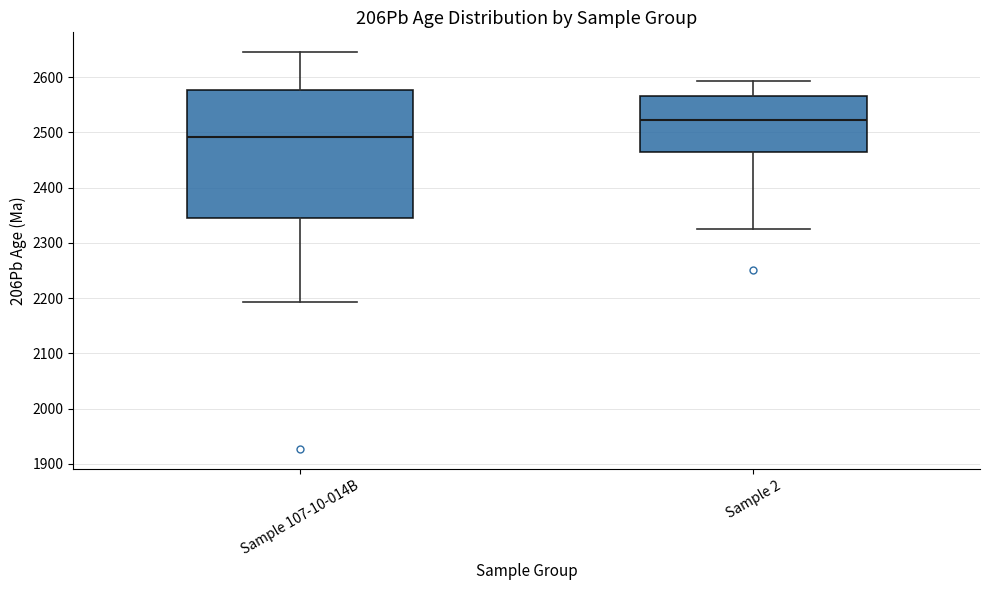

Reading left to right, read every box against the y-axis: the position of its median line, the range the box covers, and the ends of its whiskers. The values are not printed on the chart, so give them approximately, as read against the axis.

Sample 107-10-014B: median 2490, box 2340 to 2580, whiskers 2190 to 2650
Sample 2: median 2520, box 2470 to 2570, whiskers 2330 to 2590